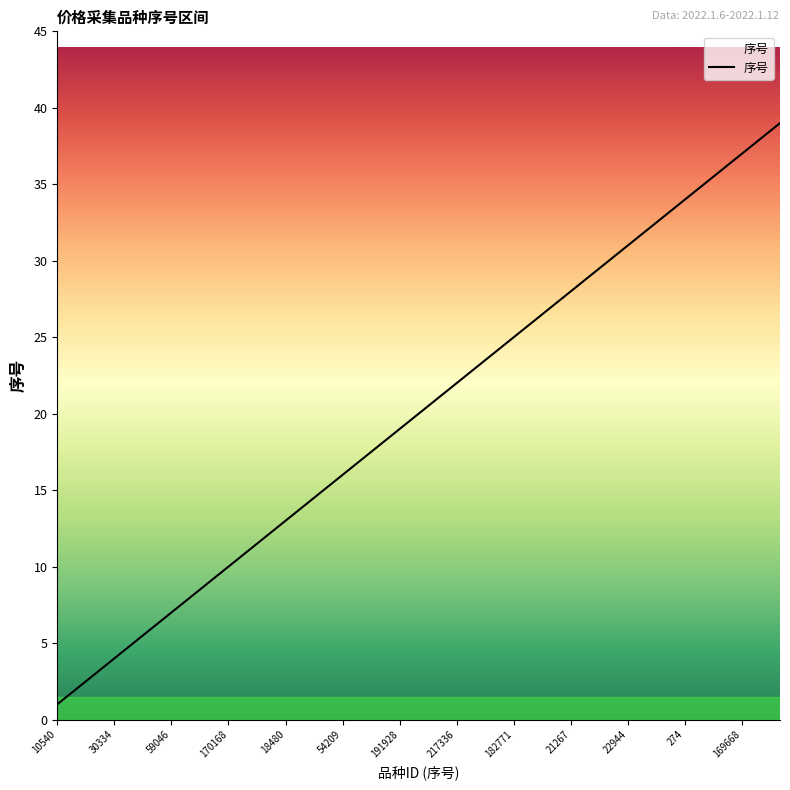

What is the maximum value shown in the chart?

39